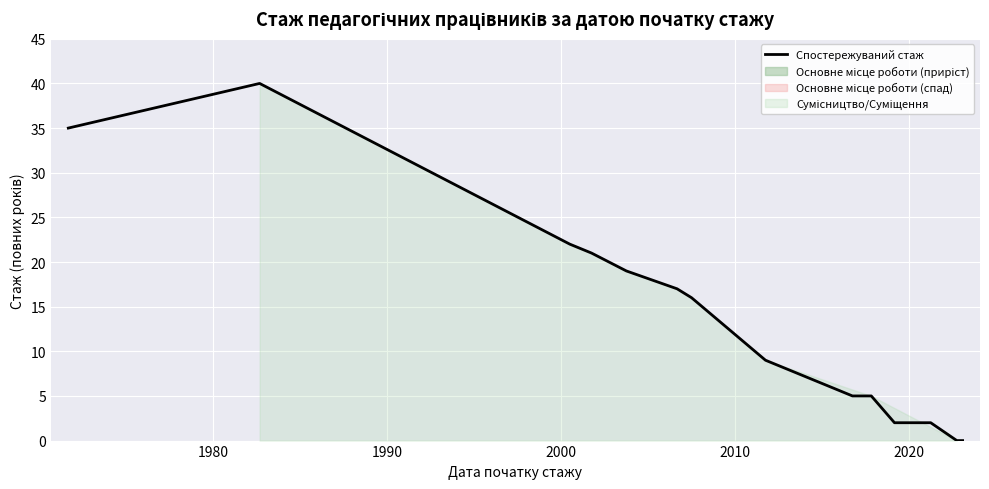

What is the average value?

13